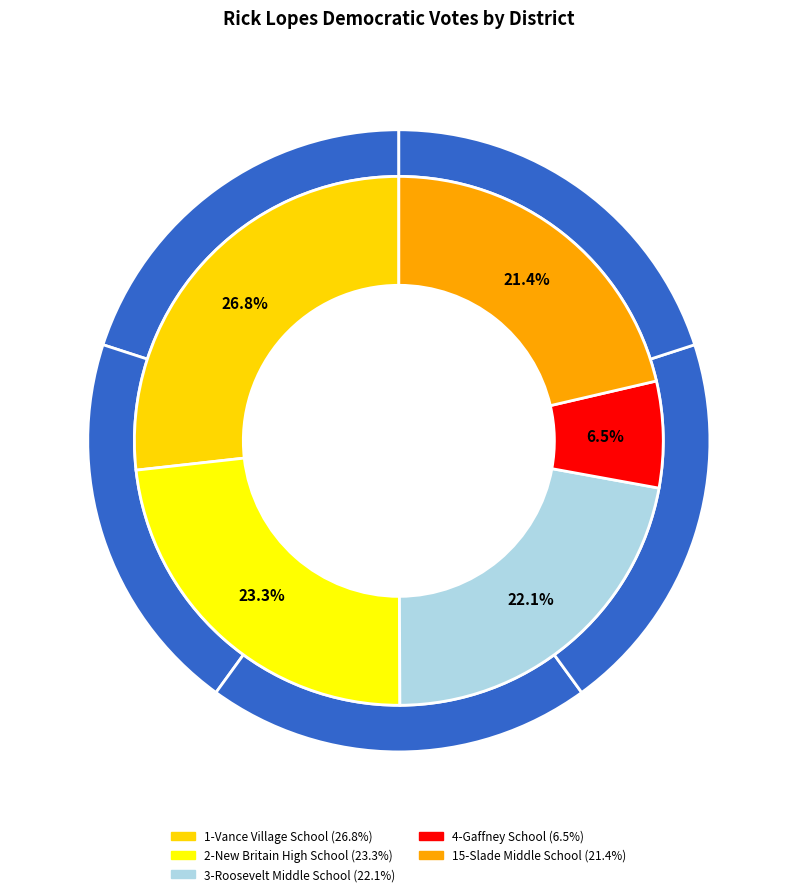

Rank the categories by value from highest to lowest.

1-Vance Village School, 2-New Britain High School, 3-Roosevelt Middle School, 15-Slade Middle School, 4-Gaffney School